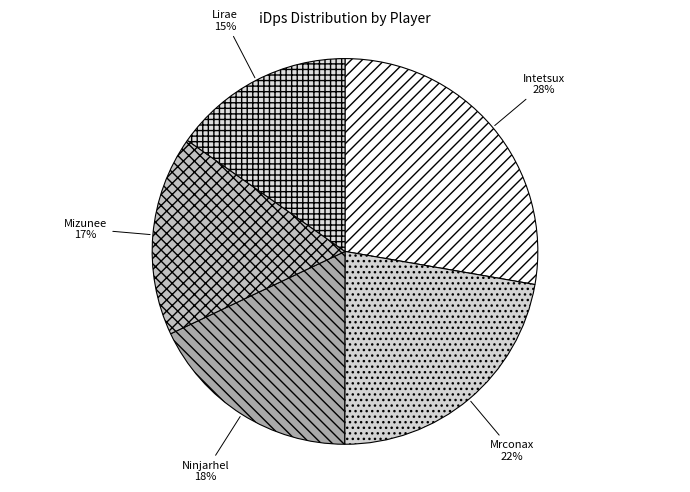

To the nearest percent, what is the difference between the largest and smallest slice percentages?

13%